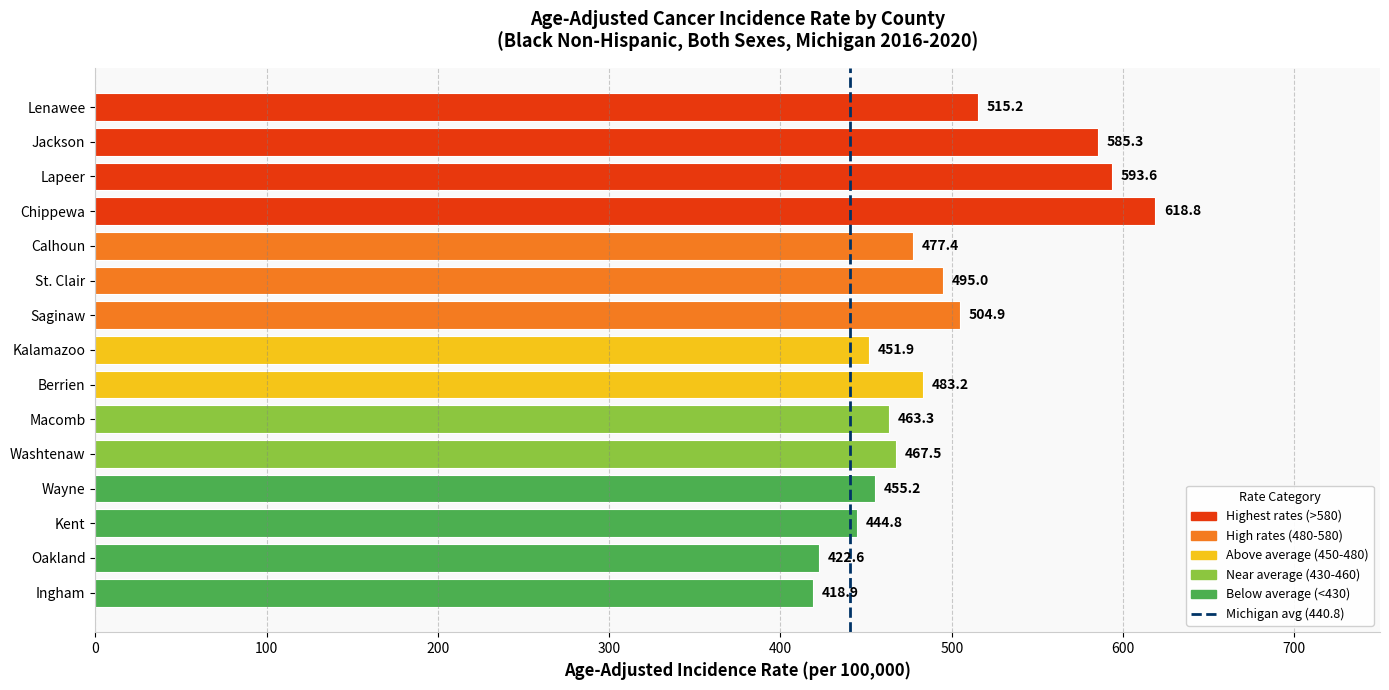

What is the change in value from St. Clair to Saginaw?

+9.9